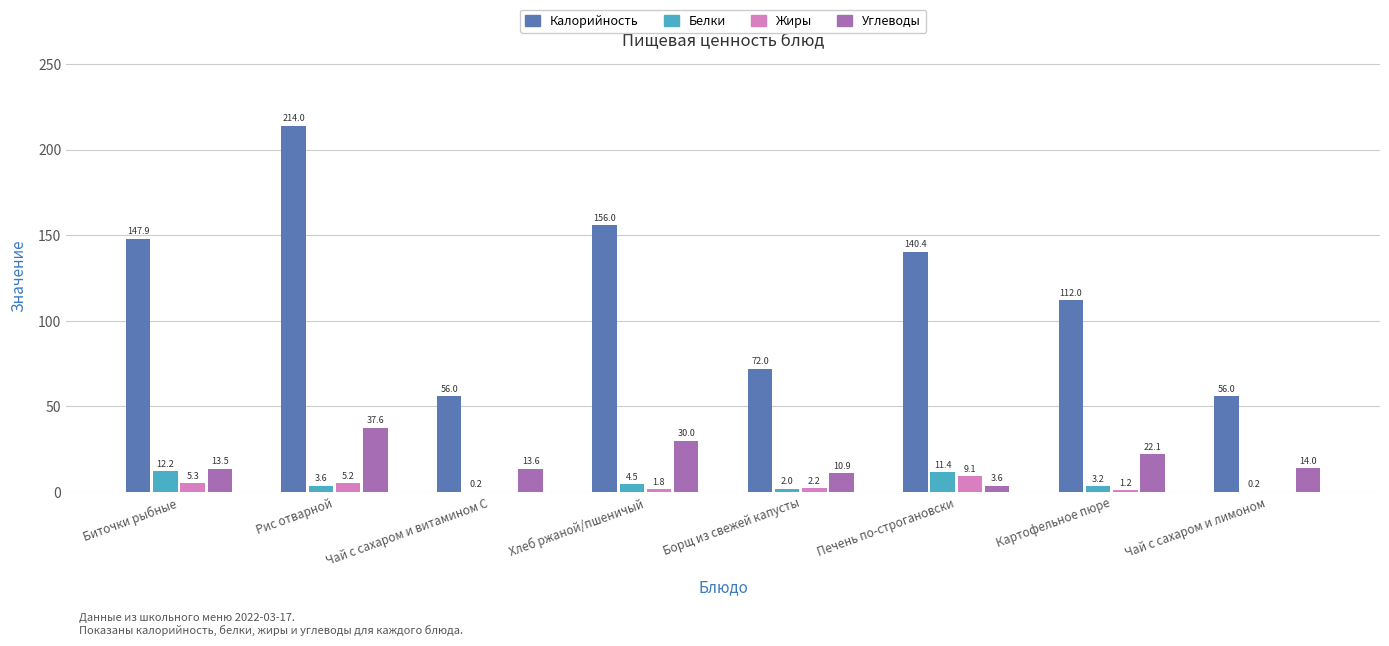

Count the number of data series in this chart.

4